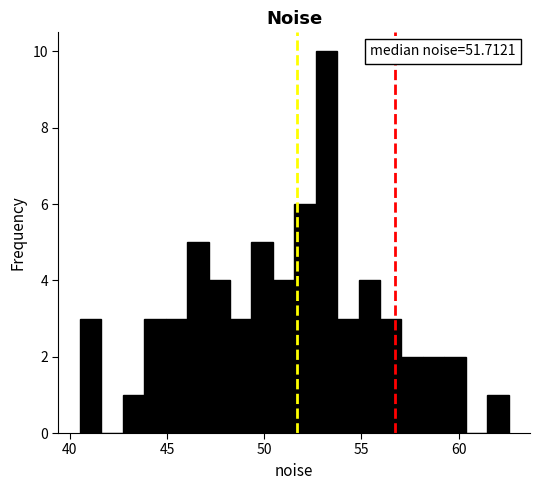

Around what value on the x-axis is the tallest bar? Give the approximate position of its centre, as read against the axis.

53.0